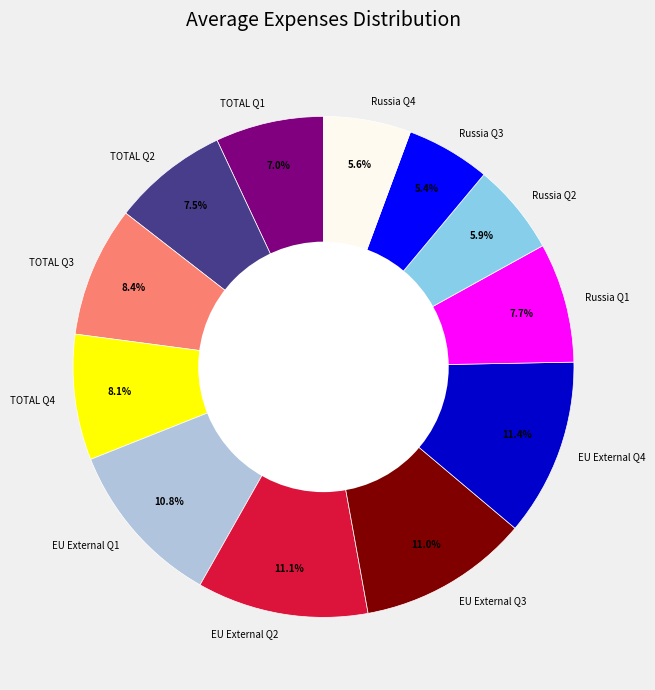

What percentage is the TOTAL Q1 slice, to the nearest percent?

7%